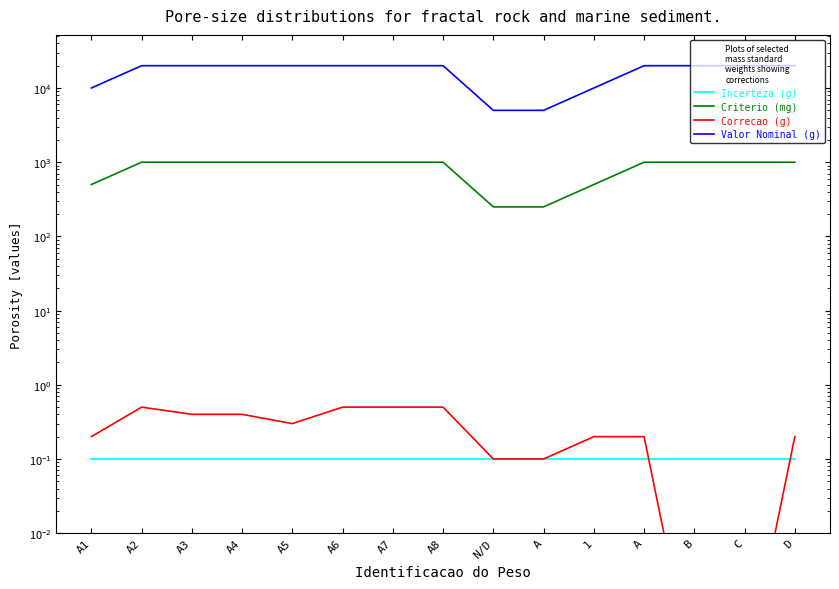

Which series has the largest total across all categories?

Valor Nominal (g)